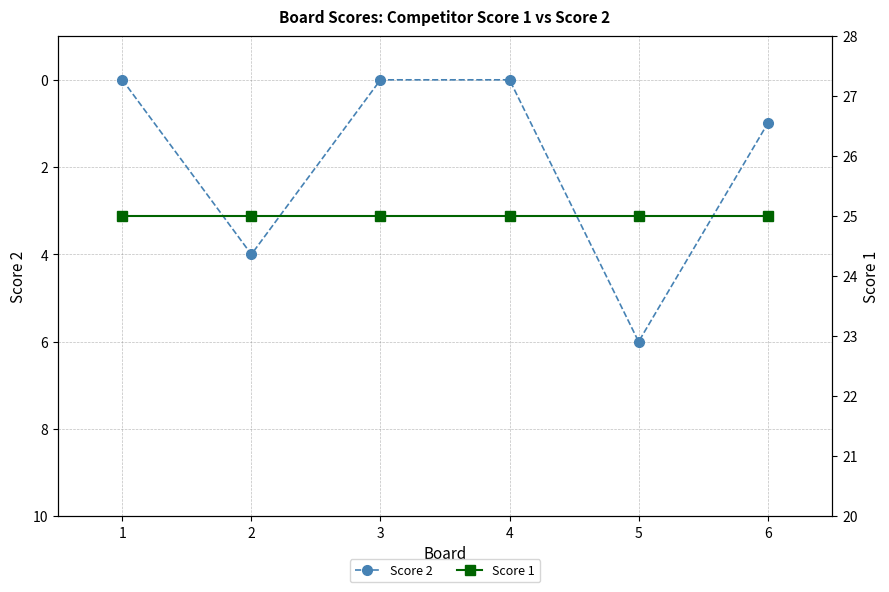

At which label is Score 2 closest to 3?

2